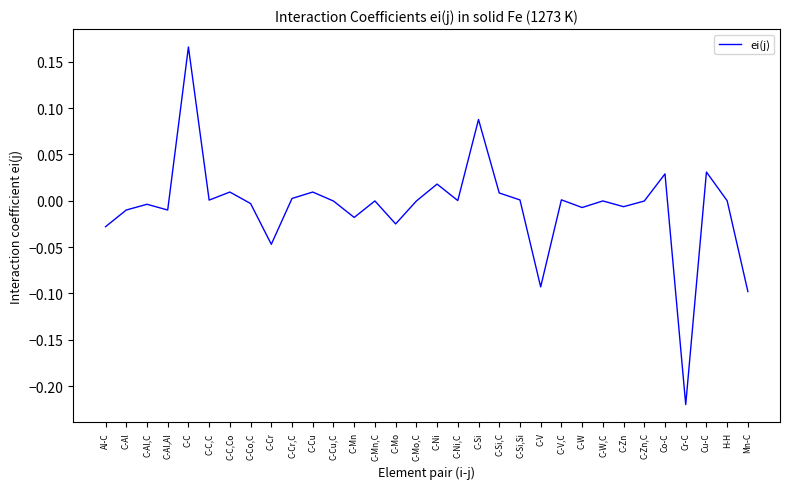

Is it true that the value at C-Zn is -0.0?

True